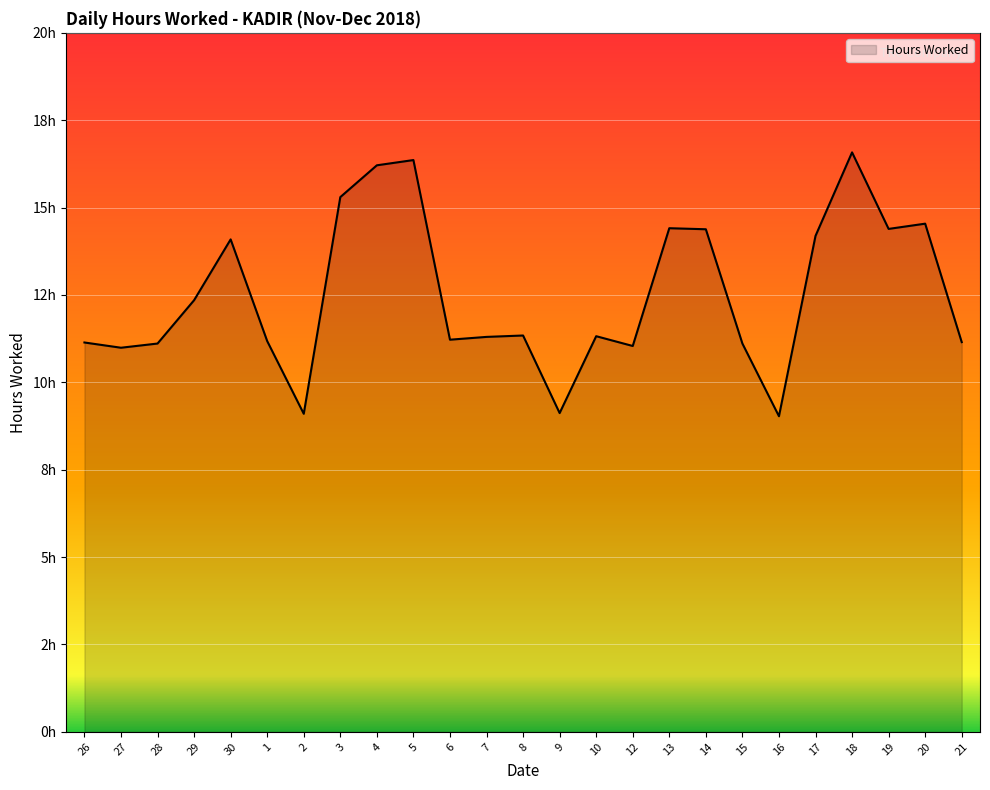

Rank the categories by value from highest to lowest.

18, 5, 4, 3, 20, 13, 19, 14, 17, 30, 29, 8, 10, 7, 6, 1, 21, 26, 28, 15, 12, 27, 9, 2, 16